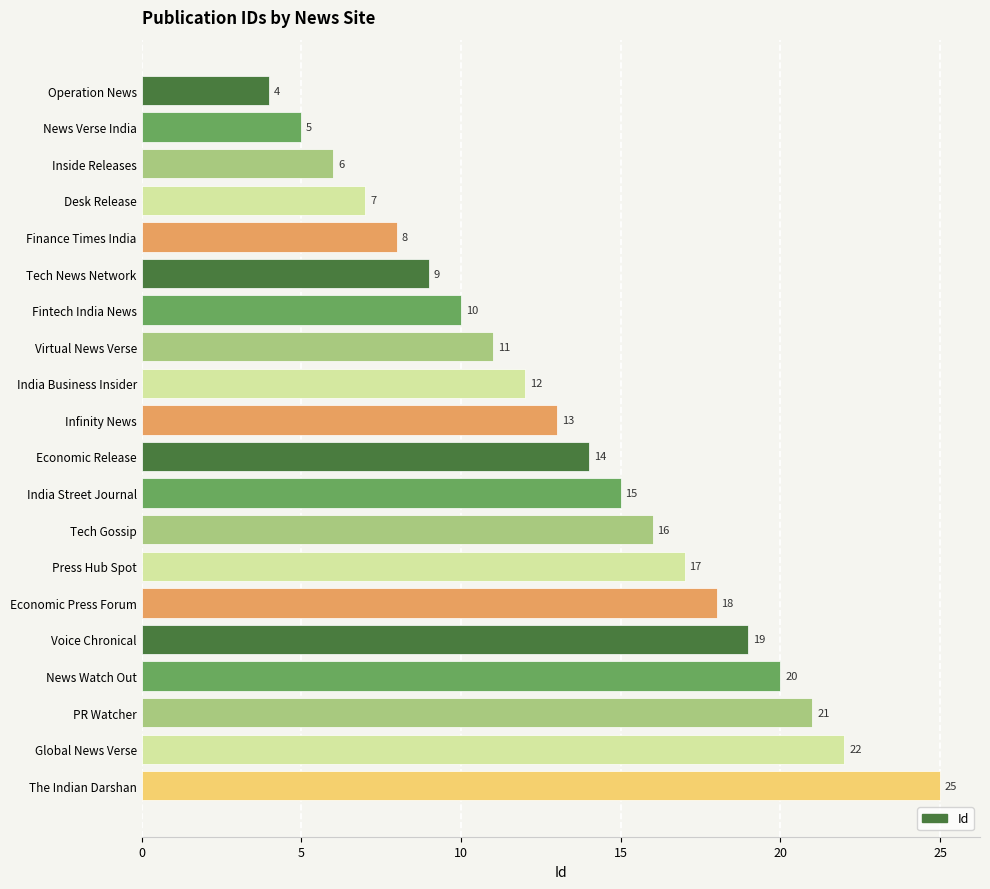

What is the difference between the second highest and second lowest values?

17